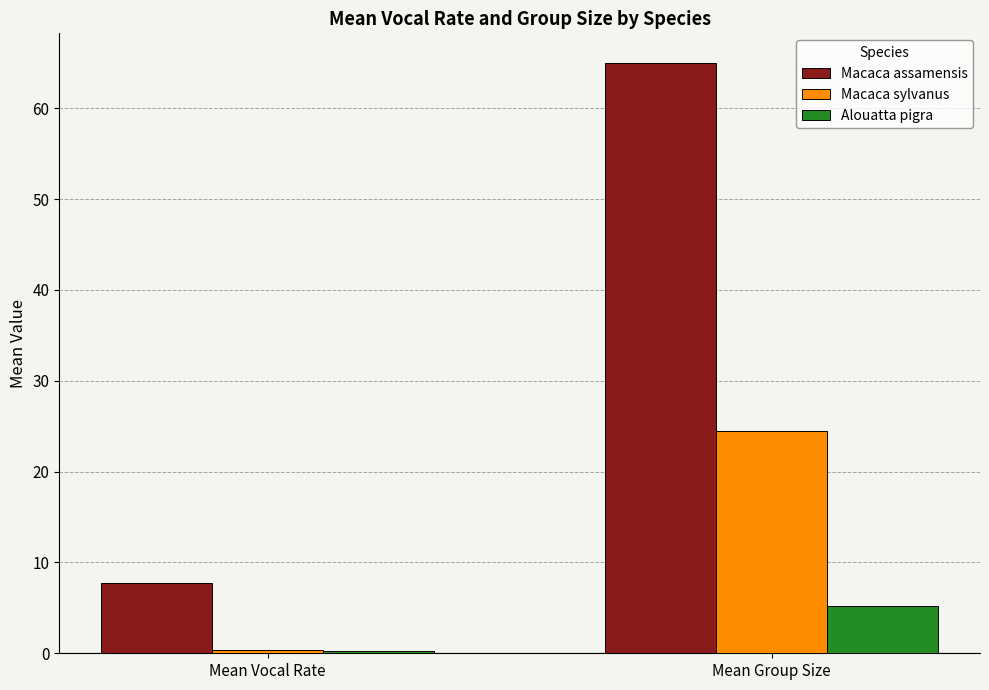

What position from the left is Mean Group Size?

2